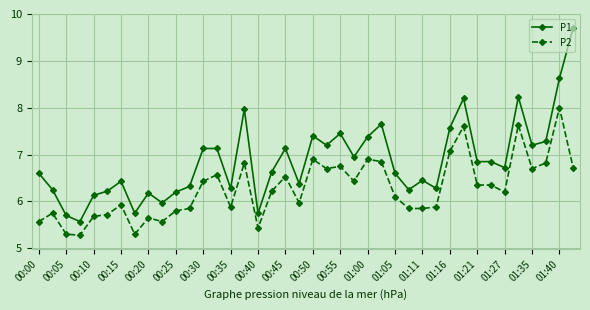

What is the value of the P2 point at the 37th from the left?

6.7